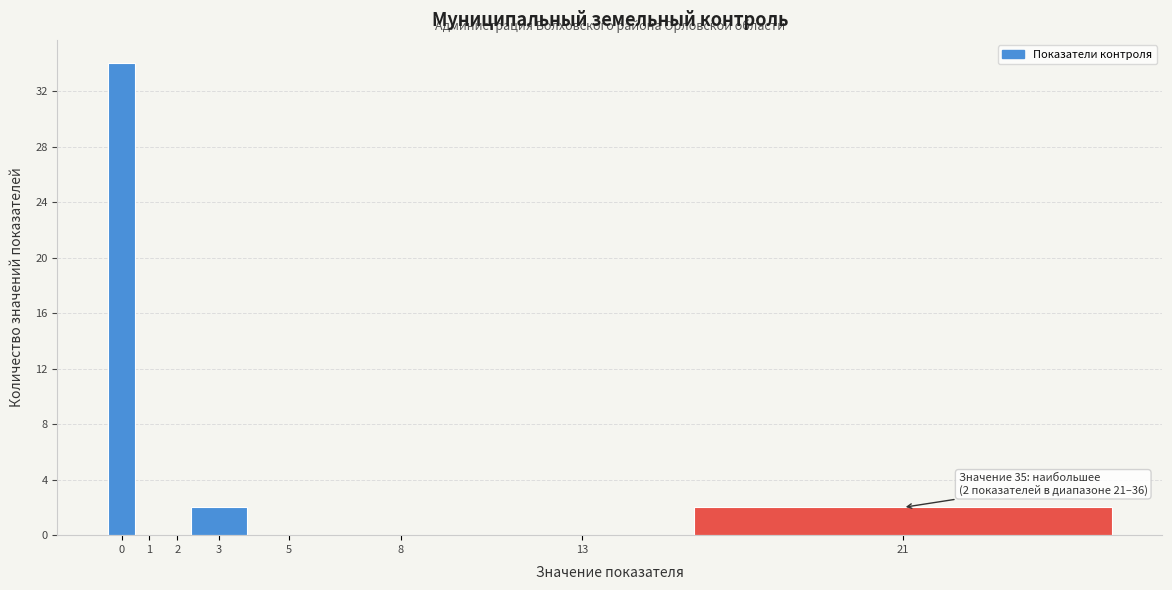

Reading left to right, transcribe all the data shown in this chart.

0=34	1=0	2=0	3=2	5=0	8=0	13=0	21=2